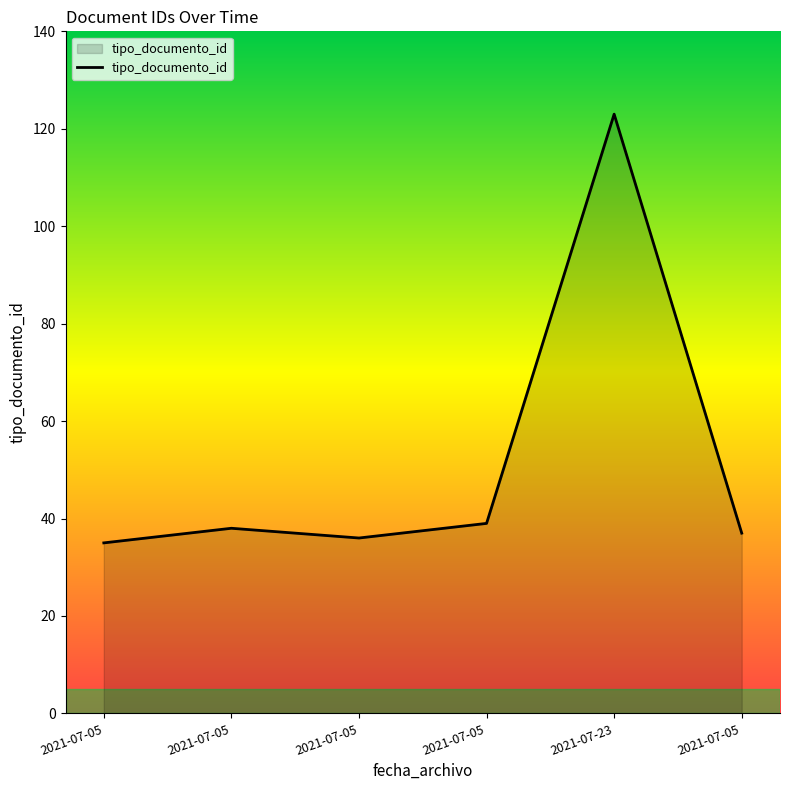

Rank the categories by value from highest to lowest.

2021-07-23, 2021-07-05, 2021-07-05, 2021-07-05, 2021-07-05, 2021-07-05